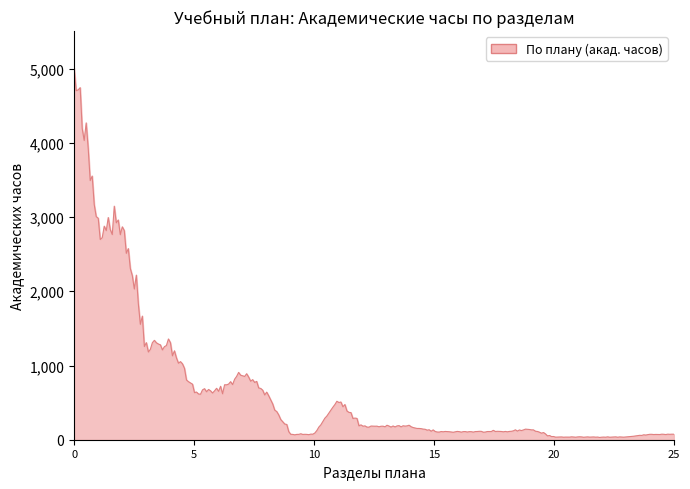

What is the maximum value shown in the chart?

5005.4